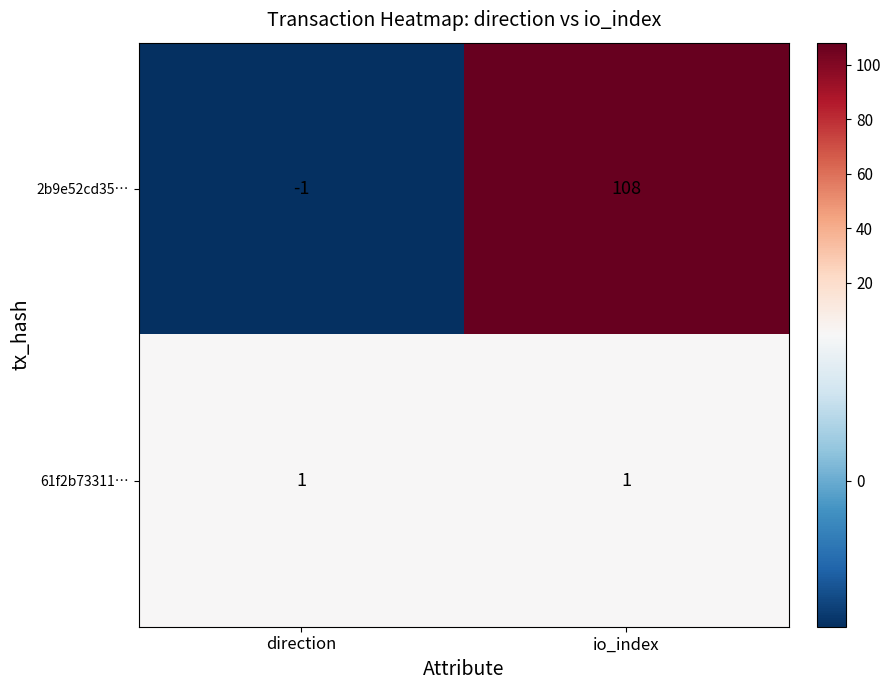

What is the difference between the maximum and minimum values in the 2b9e52cd35… series?

109